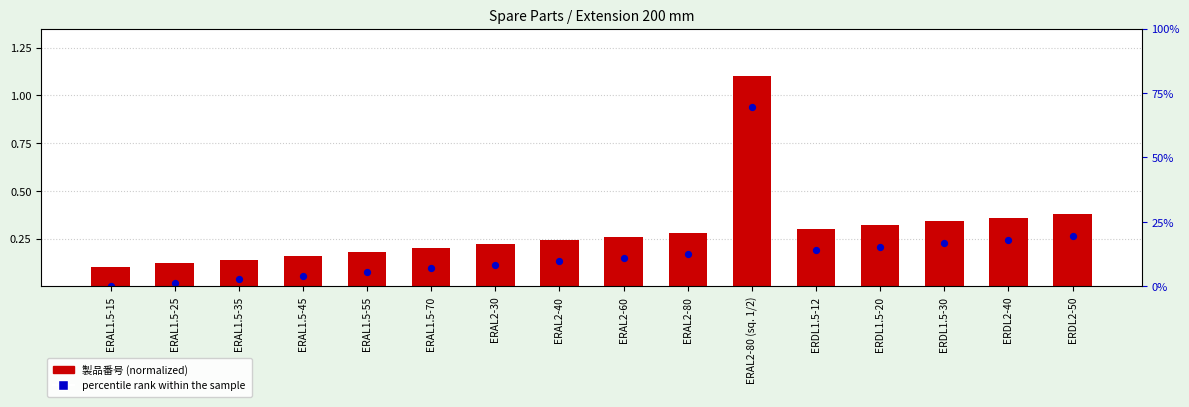

Which series has the largest total across all categories?

製品番号 (normalized)